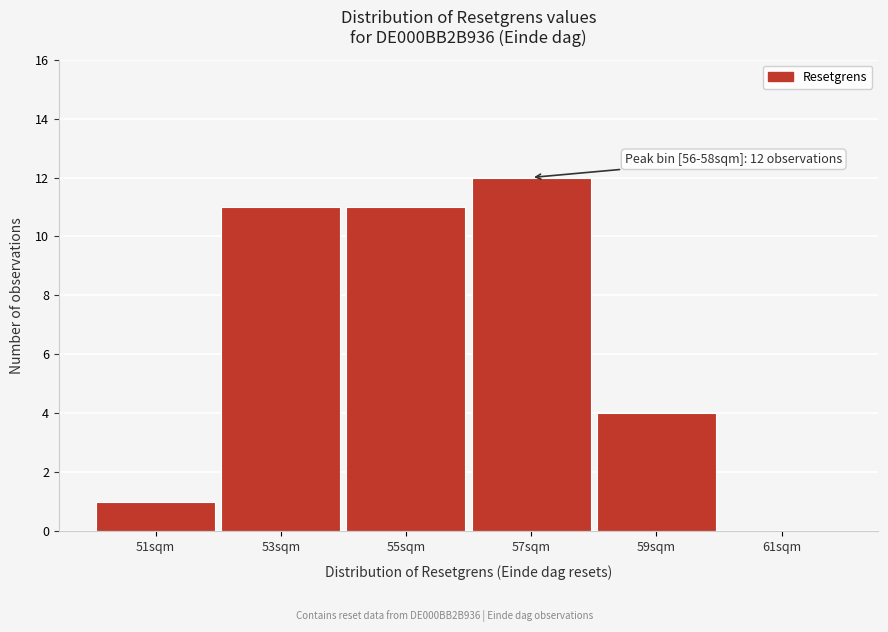

Which range on the x-axis has the tallest bar?

56 to 58